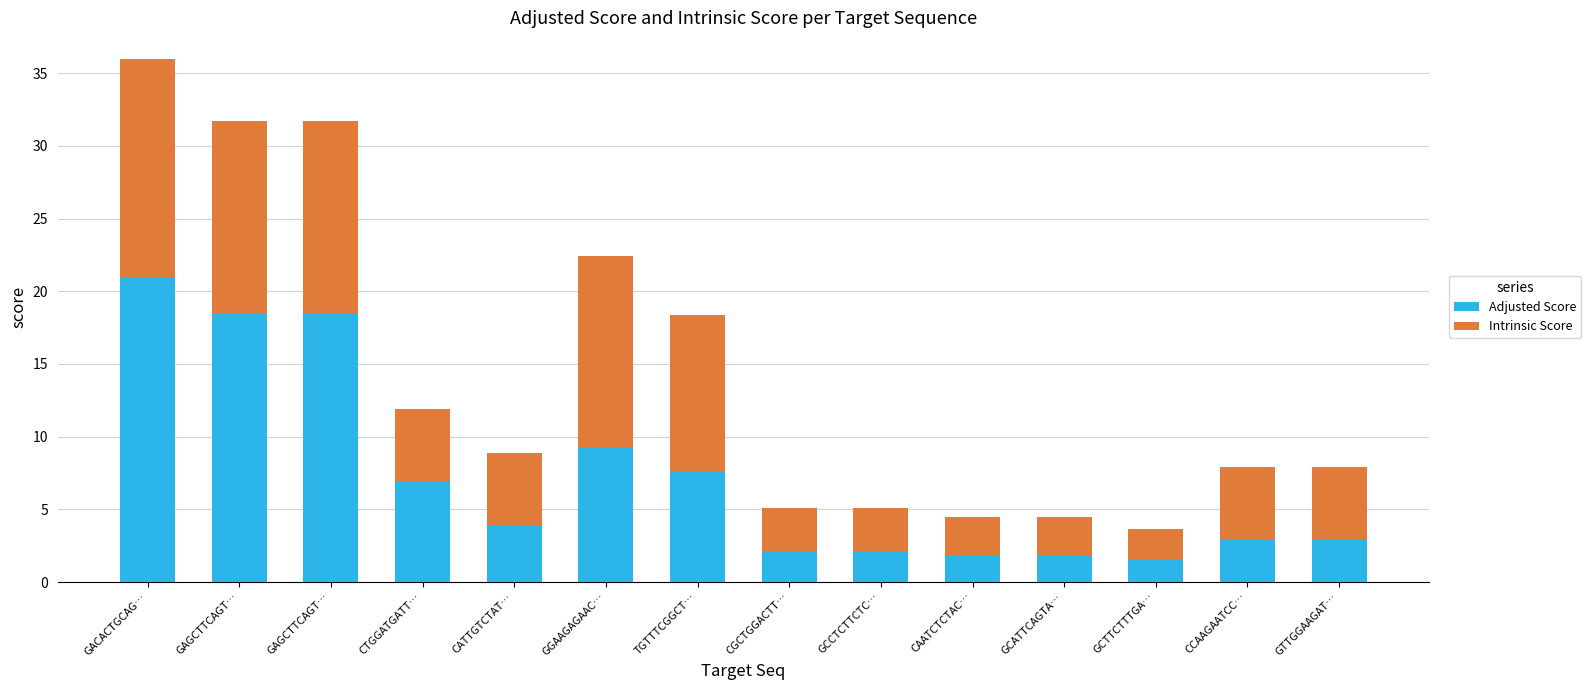

What are all the series names shown in the legend?

Adjusted Score, Intrinsic Score